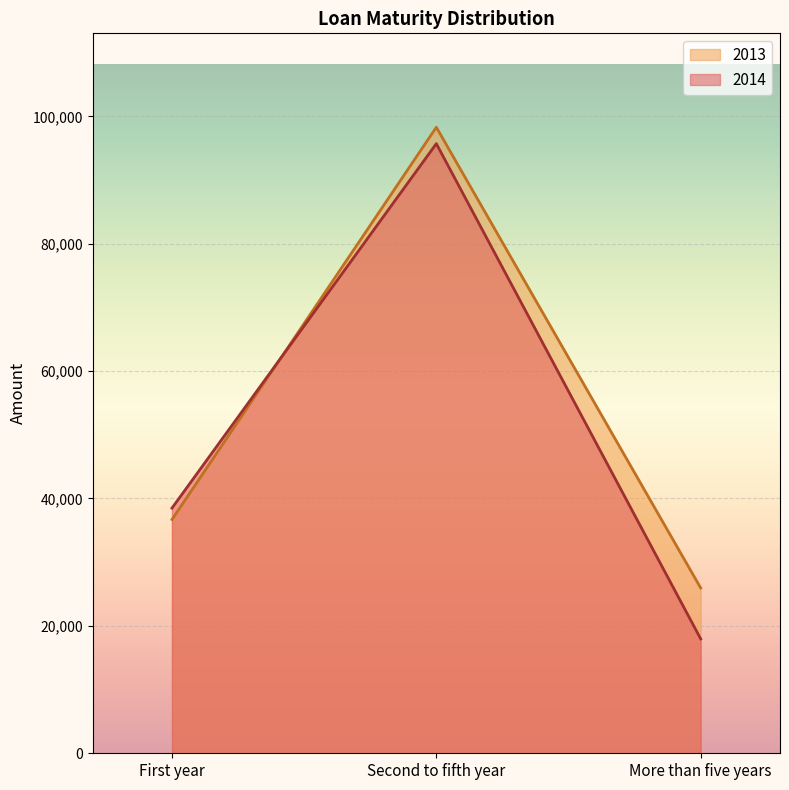

What is the lowest value of the 2013 series?

25952